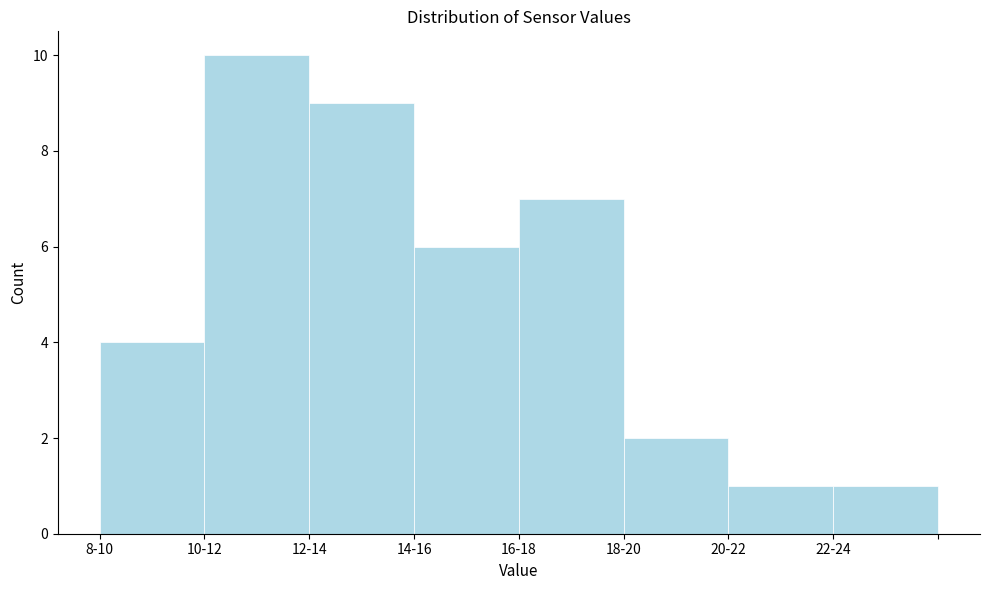

Reading left to right, what are all the values shown in this chart?

8-10=4	10-12=10	12-14=9	14-16=6	16-18=7	18-20=2	20-22=1	22-24=1